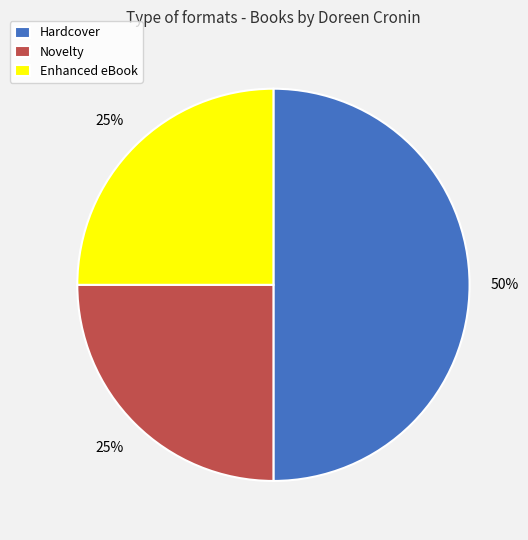

True or false: Hardcover accounts for 36% of the total.

False